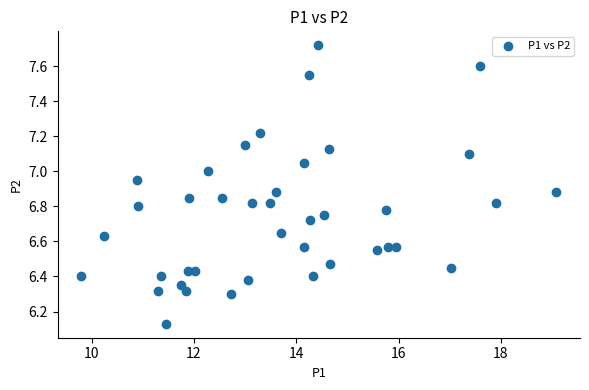

What is the range of Y values (max minus min)?

1.6